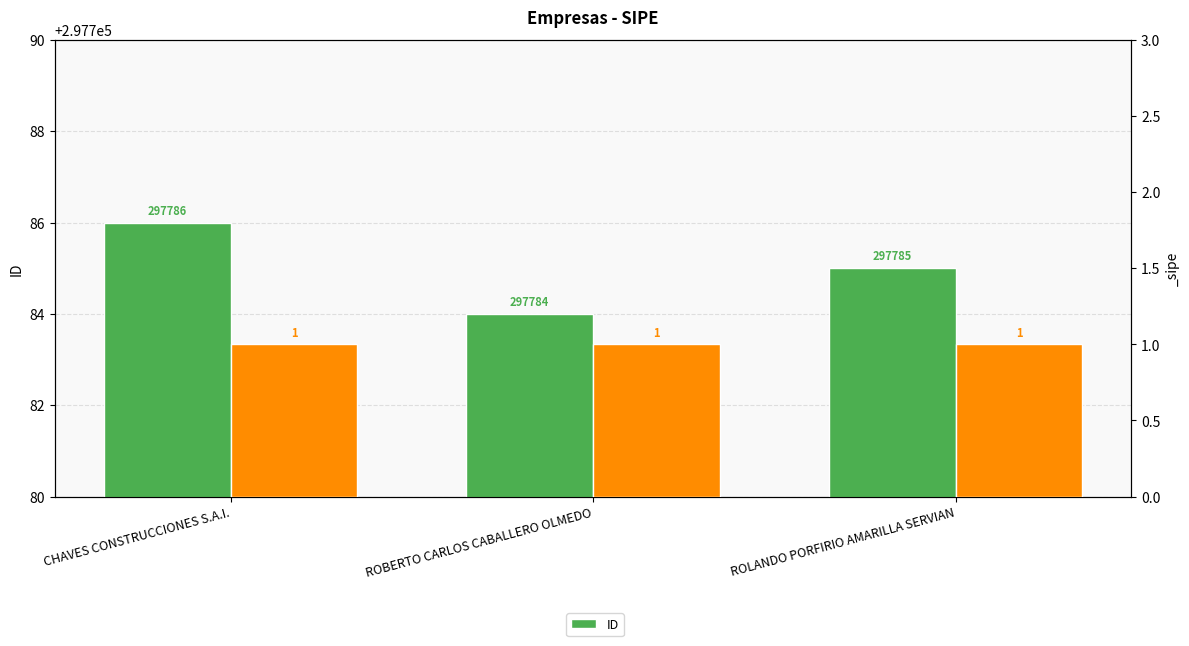

What is the ratio of the value at ROBERTO CARLOS CABALLERO OLMEDO to the value at ROLANDO PORFIRIO AMARILLA SERVIAN?

1.0